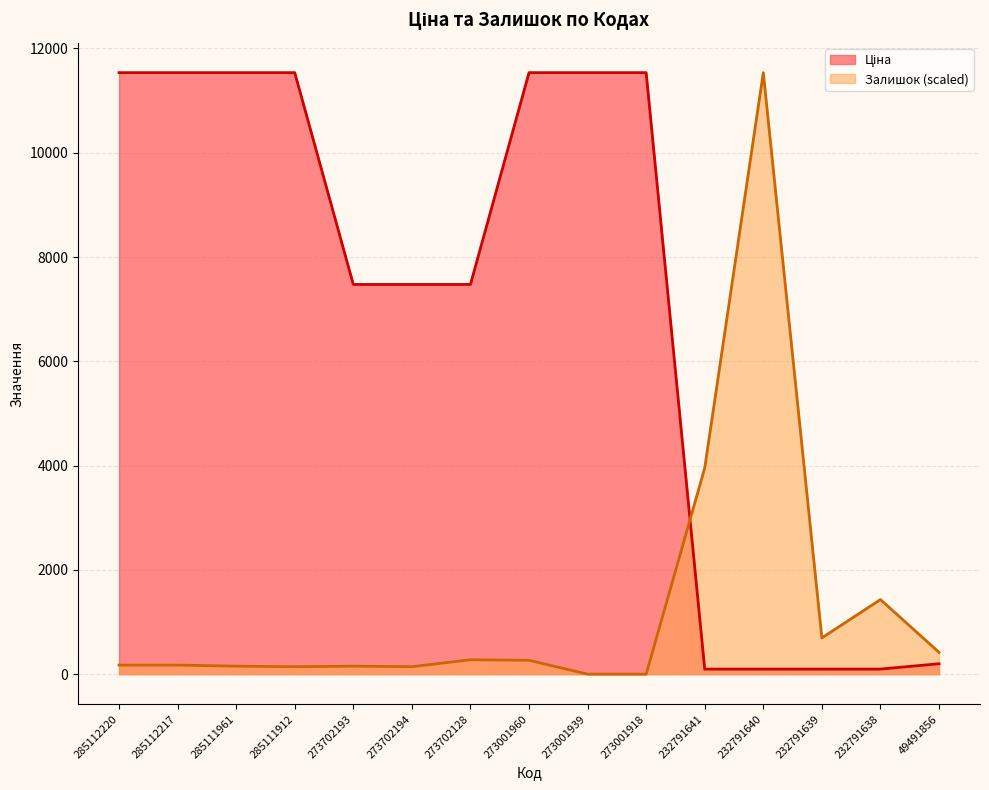

Between which two adjacent categories do Ціна and Залишок first intersect?

273001918 and 232791641